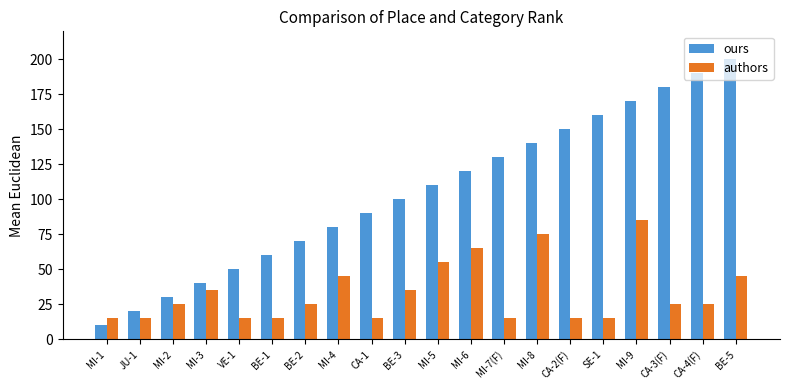

Which series has the largest total across all categories?

ours